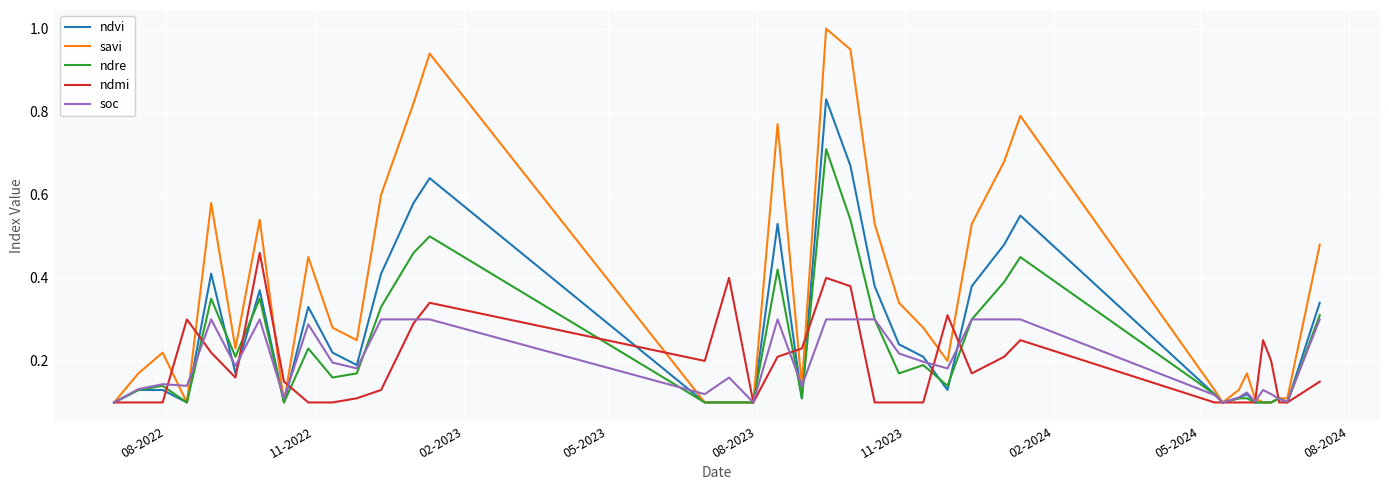

Rank the series by their maximum value, from highest to lowest.

savi, ndvi, ndre, ndmi, soc